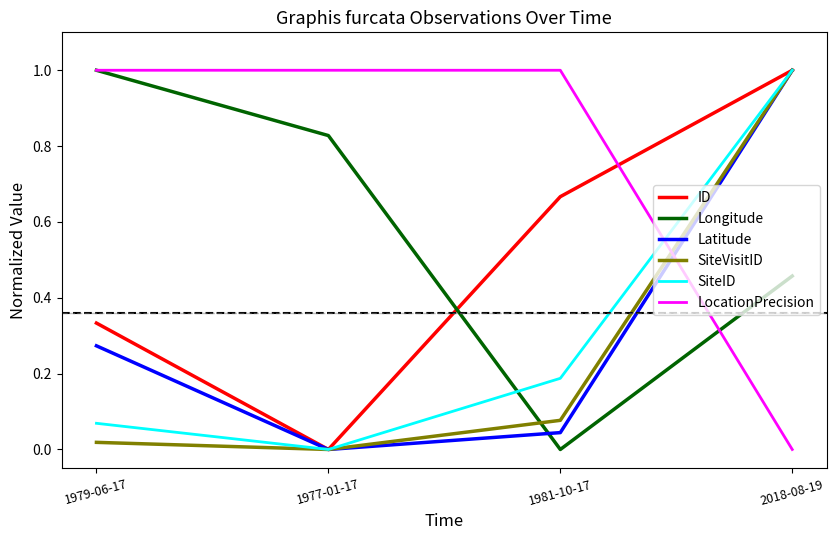

What is the difference between the highest and lowest values at 2018-08-19?

1.0